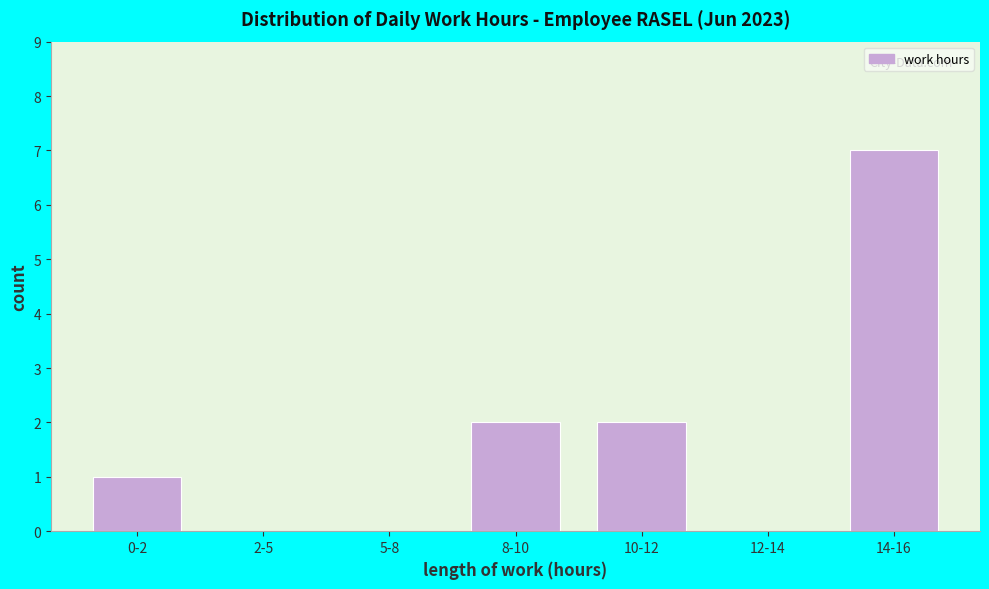

Reading right to left, list all the values displayed in this chart.

14-16=7	12-14=0	10-12=2	8-10=2	5-8=0	2-5=0	0-2=1